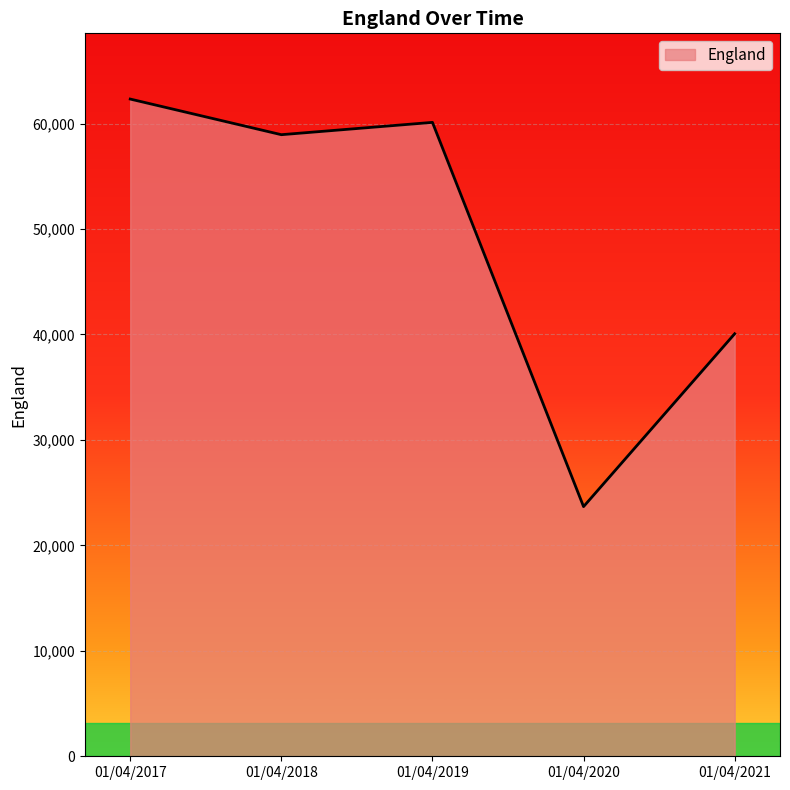

What is the difference between the second highest and minimum values?

36434